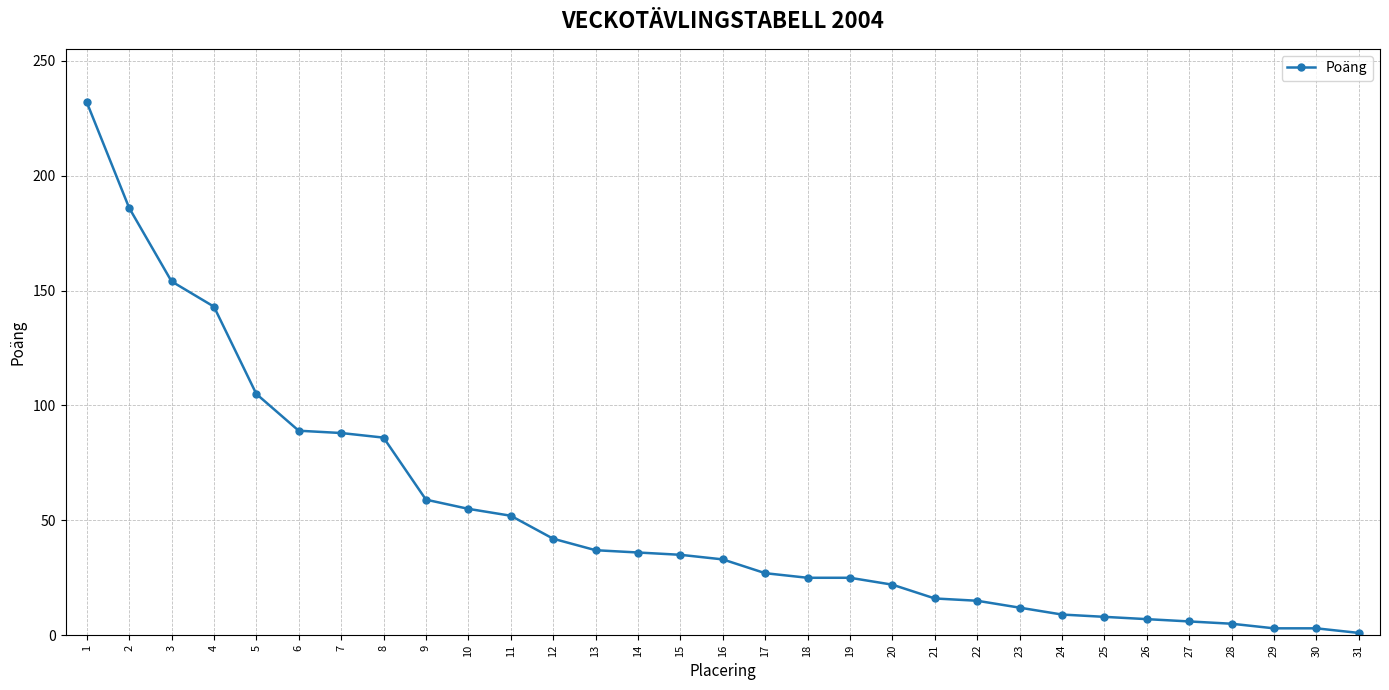

What is the maximum value shown in the chart?

232